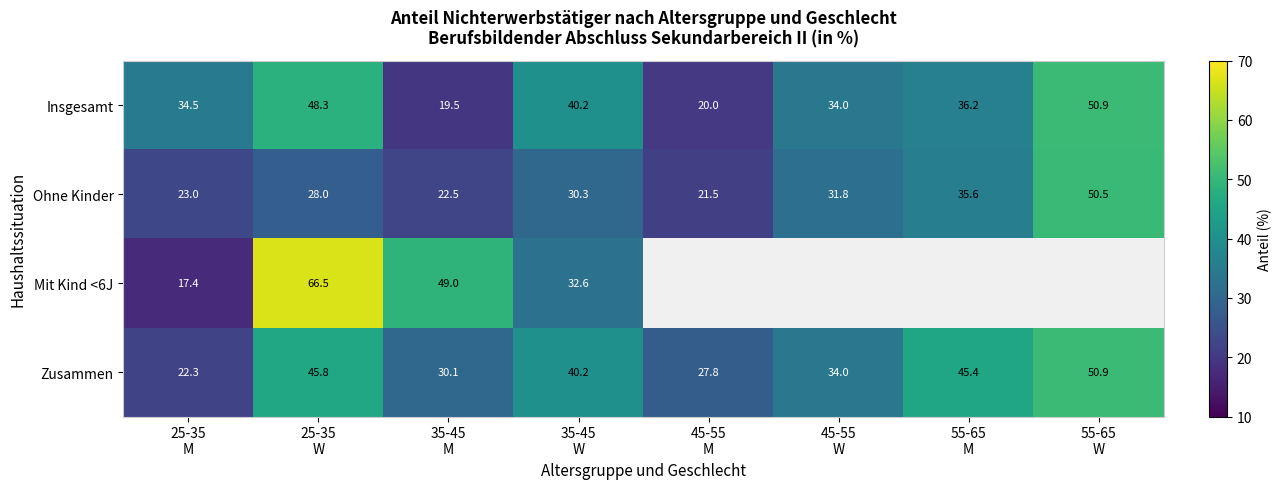

Is the value of Zusammen at 45-55 M greater than the value of Ohne Kinder at 45-55 W?

No